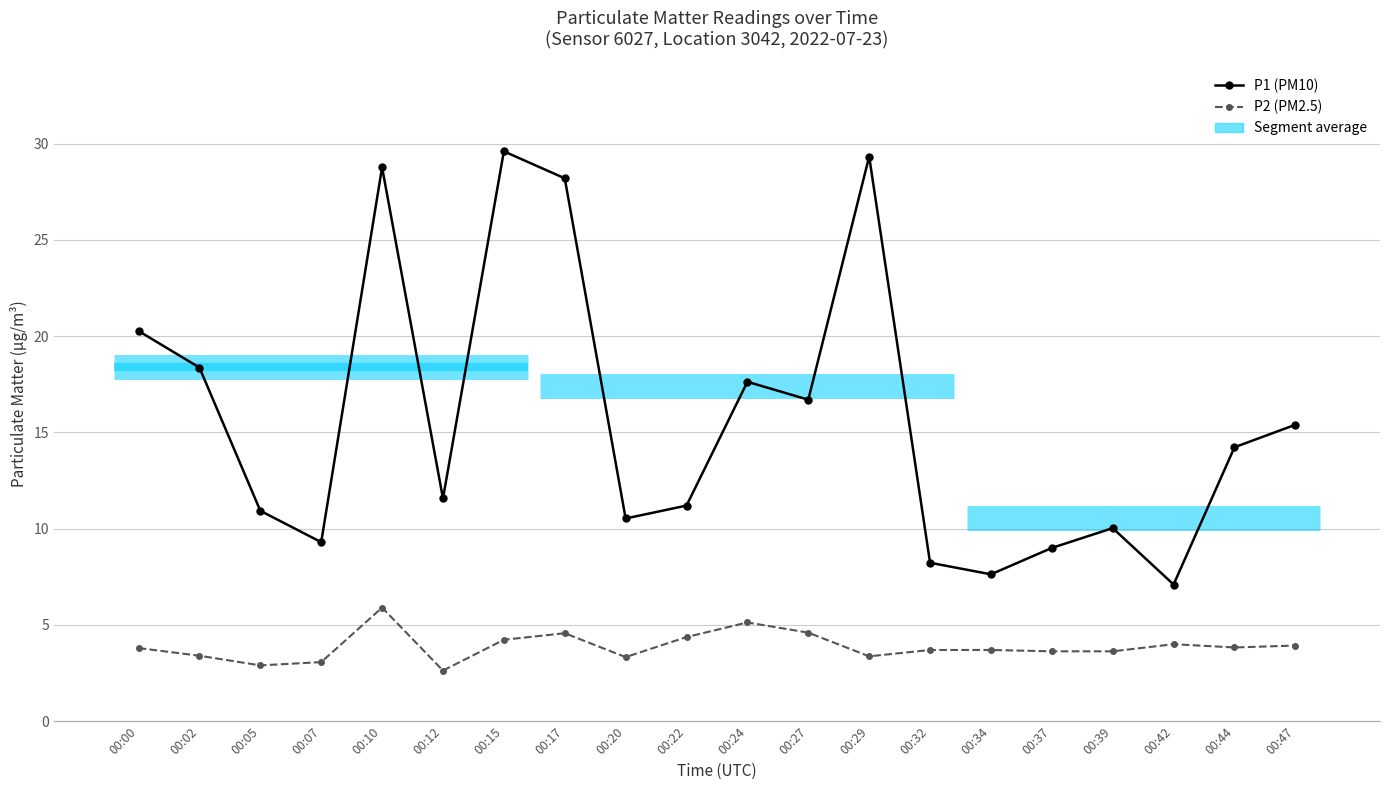

What is the value of the P1 (PM10) point at the 6th from the left?

11.6